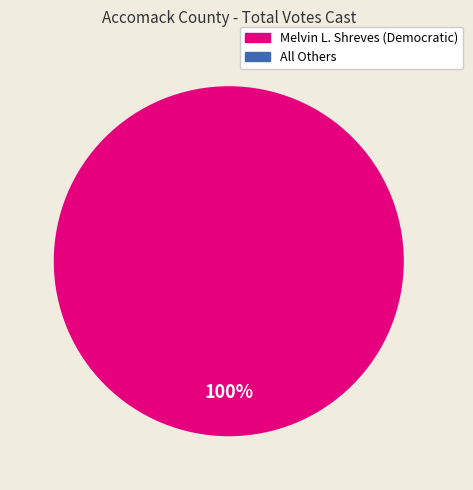

Which category has the smallest portion of the pie?

All Others